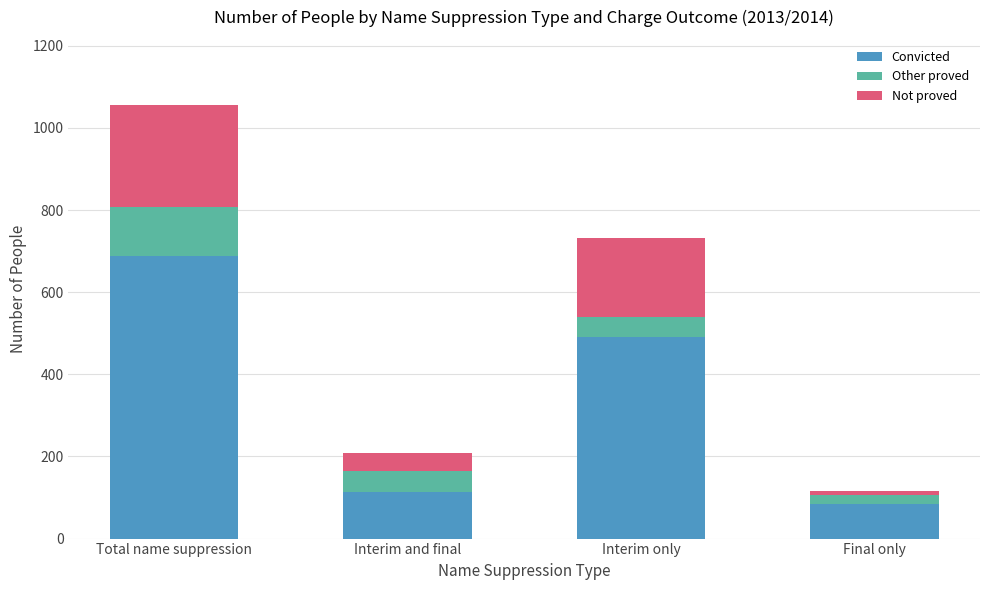

At which label does Convicted reach its peak?

Total name suppression